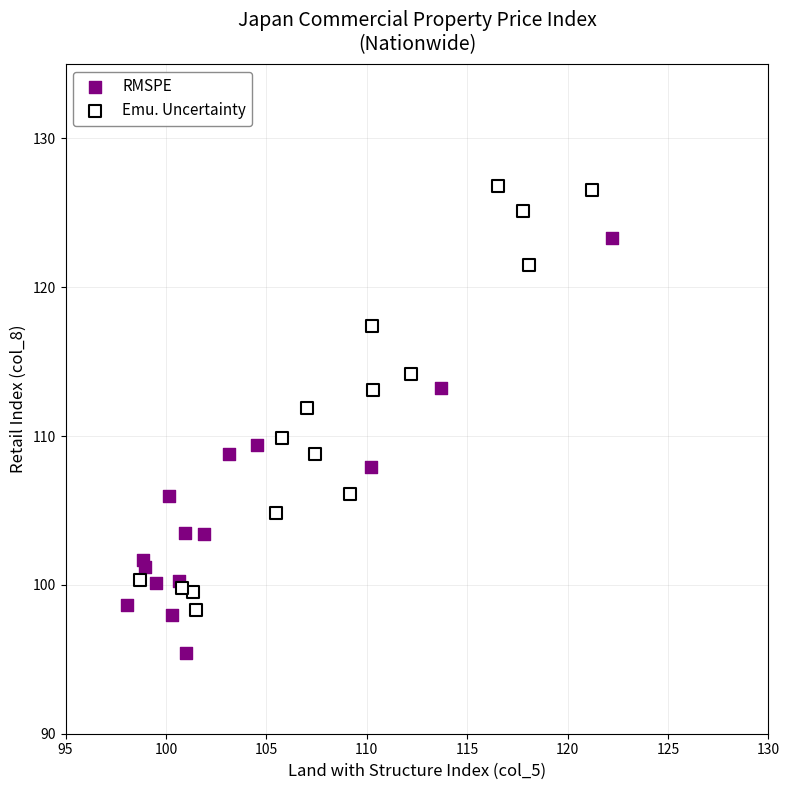

Which series contains the highest Y value?

Emu. Uncertainty